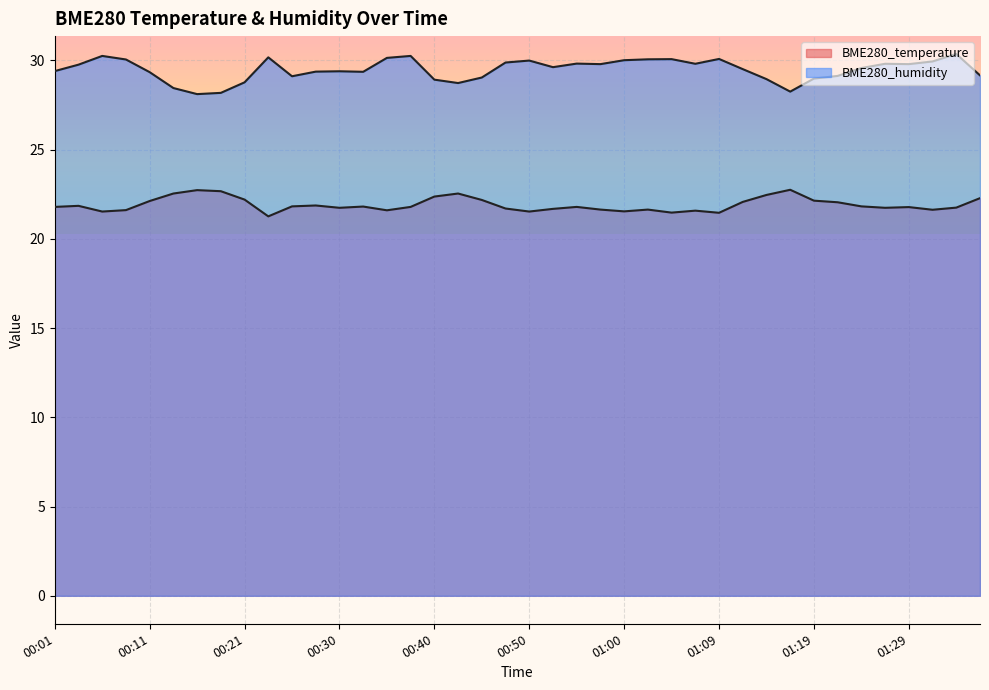

Does the chart display data point markers on the line(s)?

No